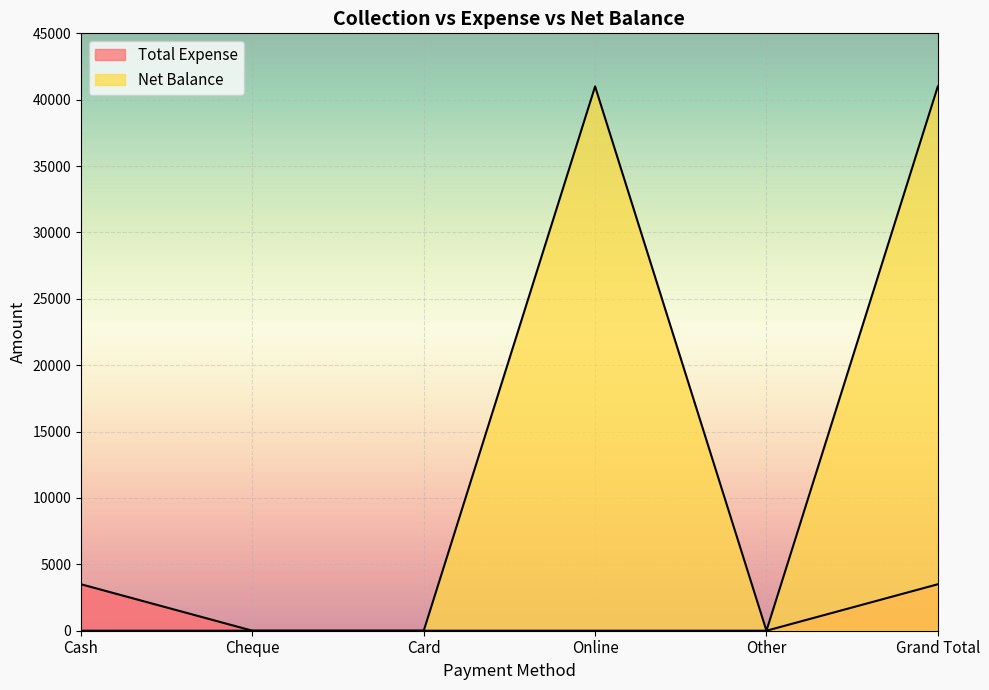

What is the label of the 4th point from the left?

Online